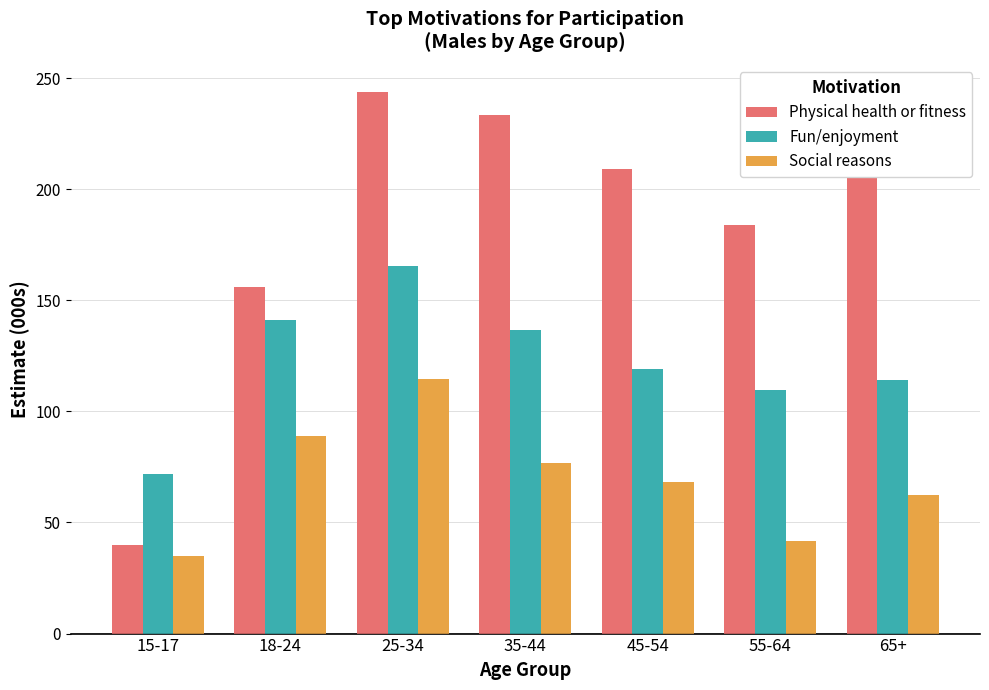

What is the spread (max minus min) of values at 15-17?

37.0